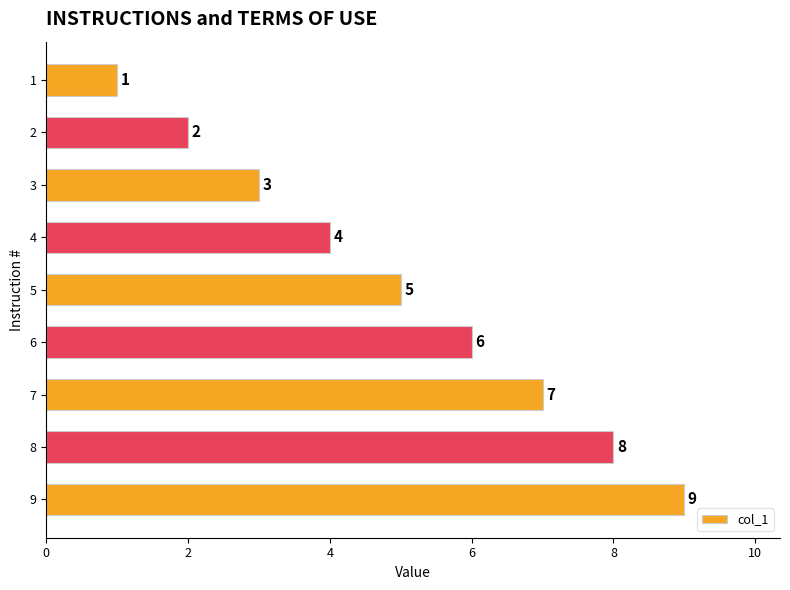

Count the values in the range 3 to 7.

5